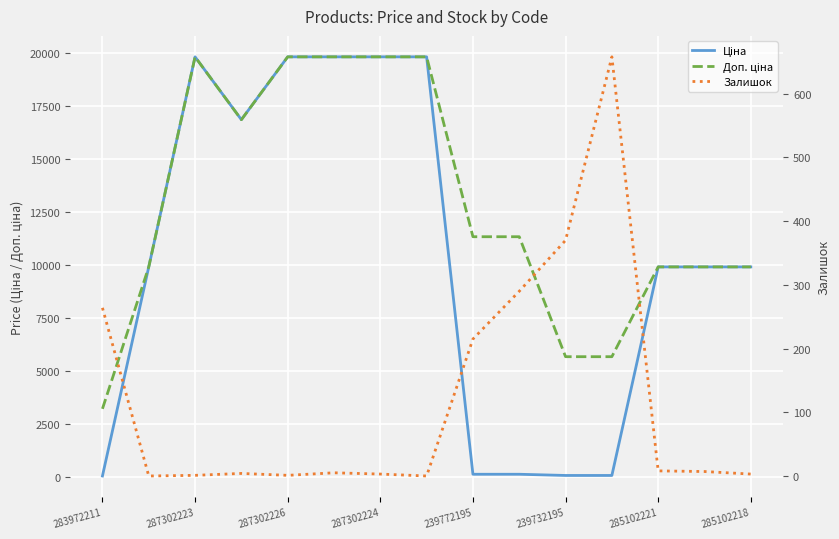

Rank the series by their average value, from lowest to highest.

Залишок, Ціна, Доп. ціна